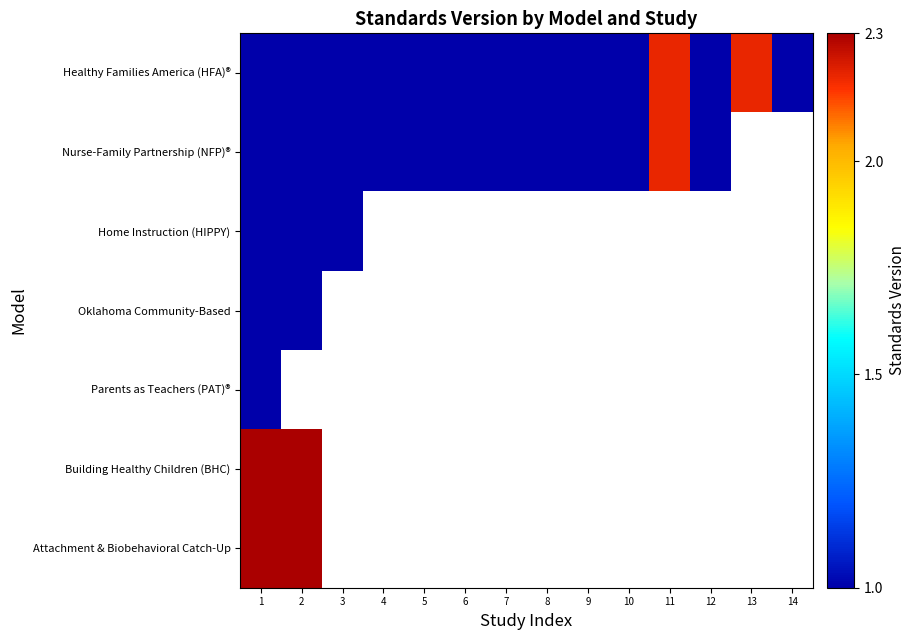

What is the smallest value displayed?

1.0